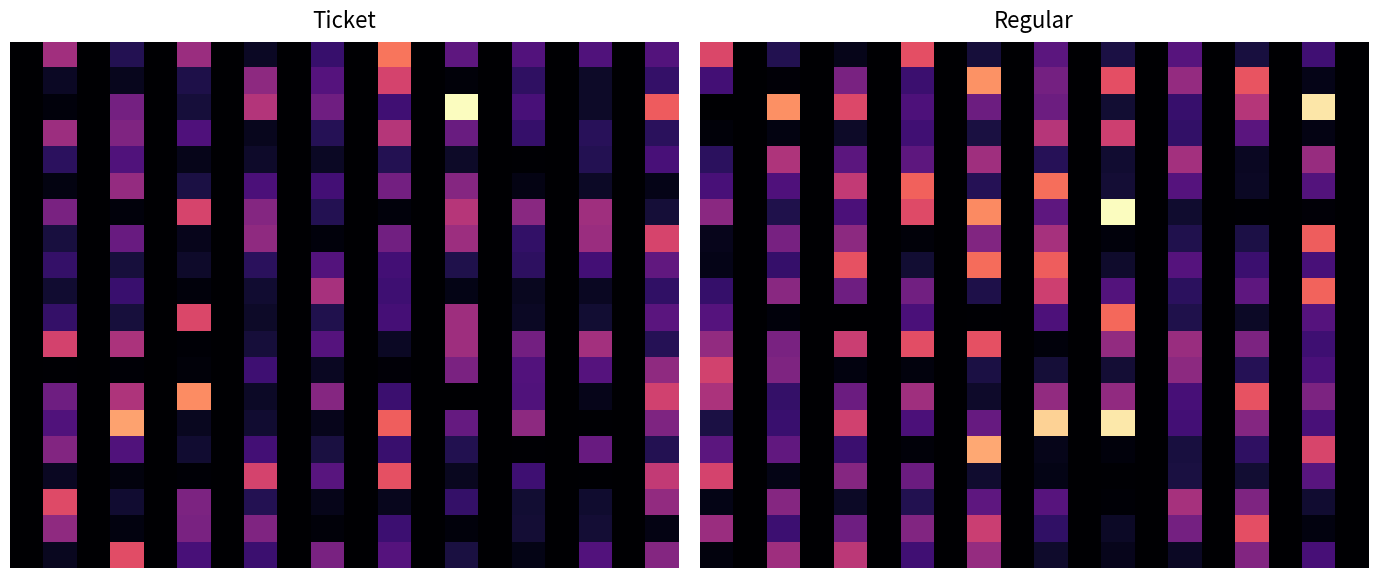

At which category is the sum across all series the highest?

8